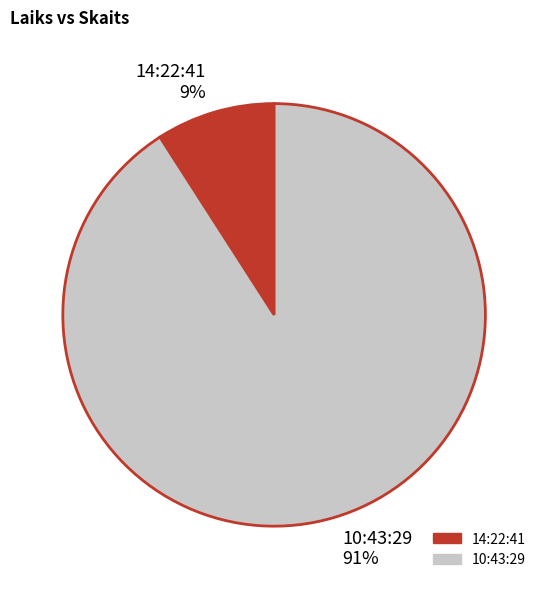

To the nearest percent, what is the difference between the largest and smallest slice percentages?

82%